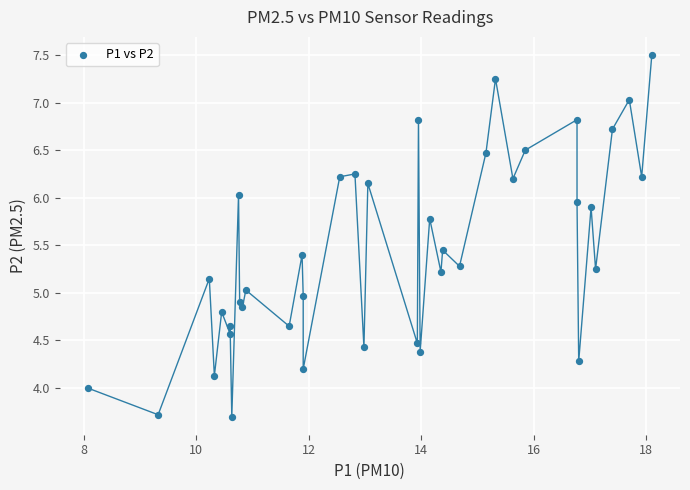

What is the range of X values (max minus min)?

10.0